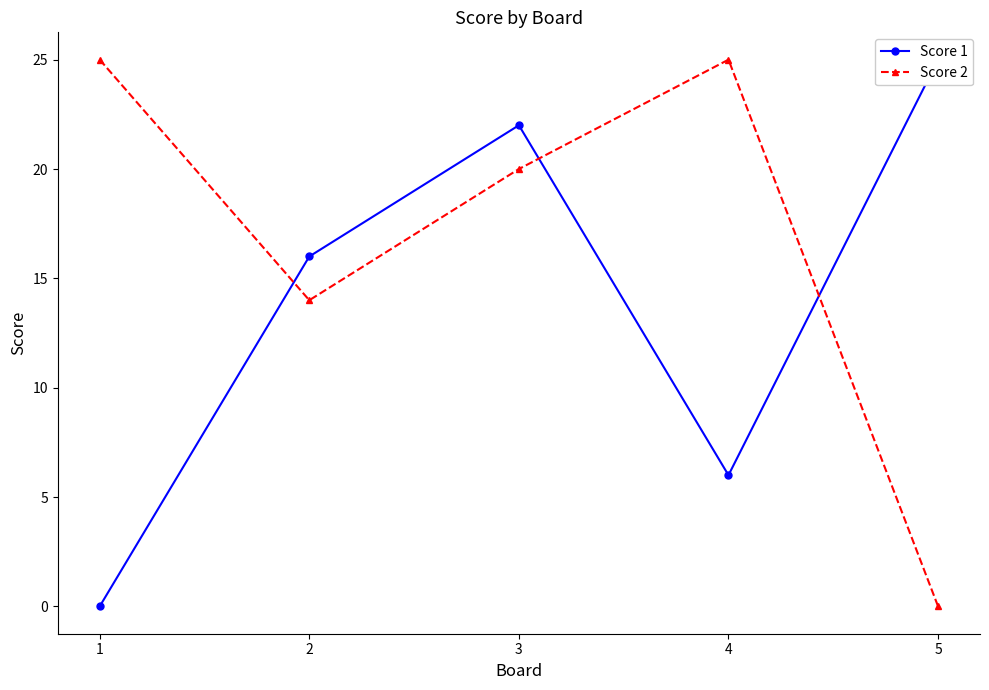

How many positive values does the Score 1 series have?

4